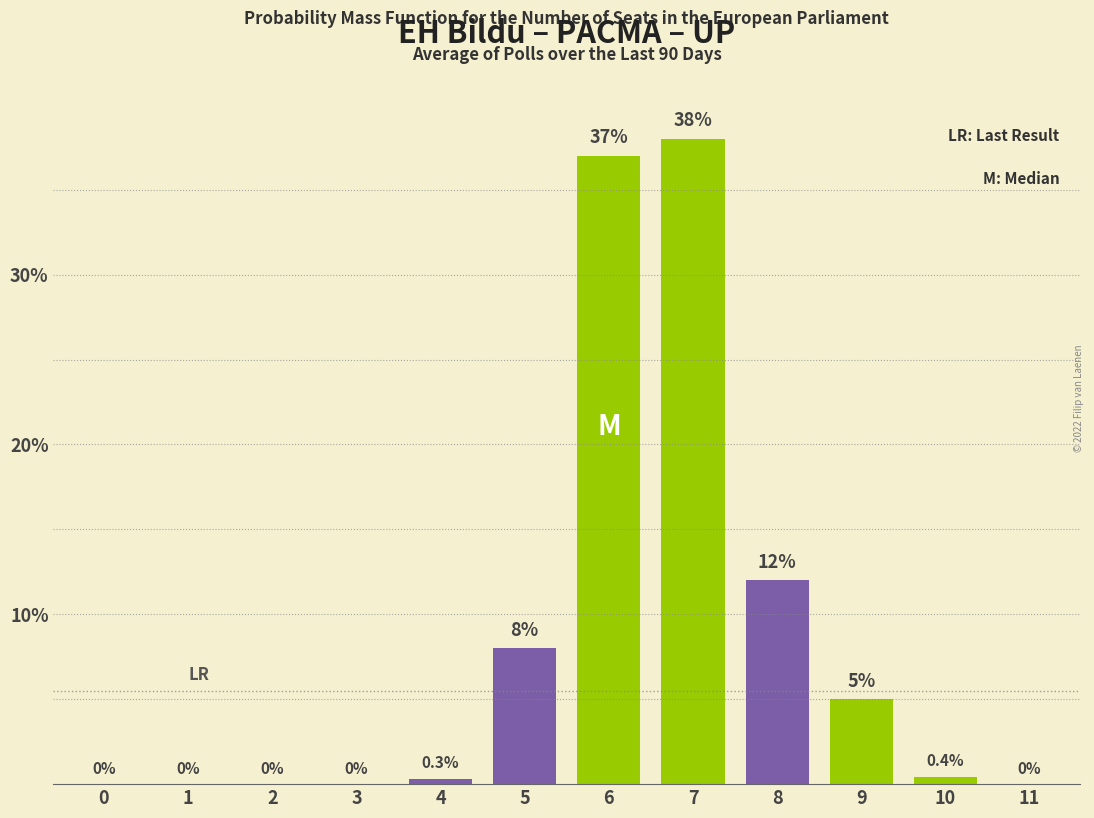

Reading left to right, transcribe all the data shown in this chart.

0=0.0	1=0.0	2=0.0	3=0.0	4=0.3	5=8.0	6=37.0	7=38.0	8=12.0	9=5.0	10=0.4	11=0.0